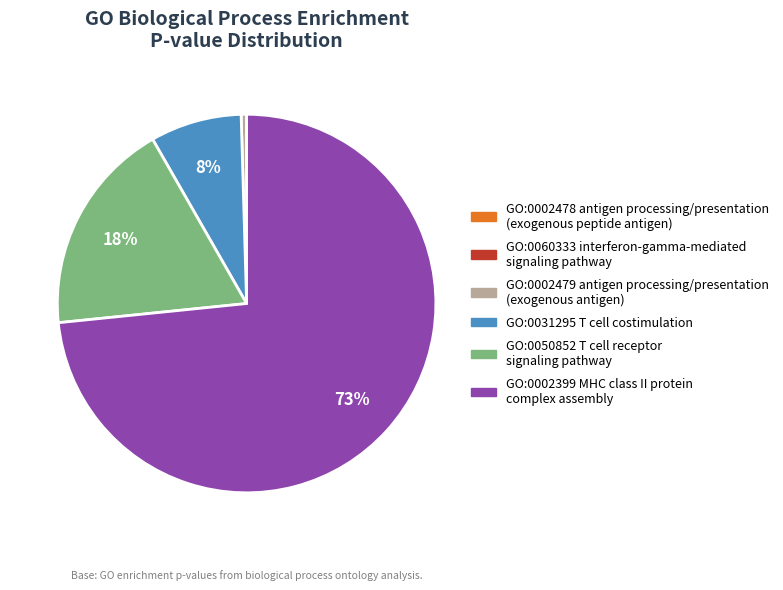

Which slice is the largest?

GO:0002399 MHC class II protein complex assembly